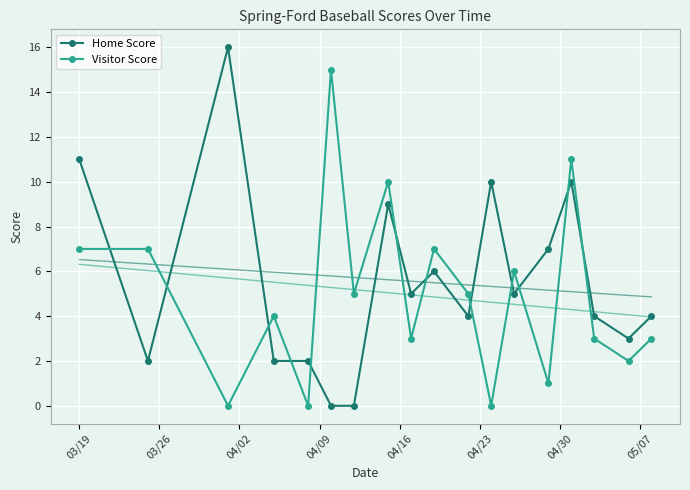

How many interior local peaks does the Home Score series have?

5